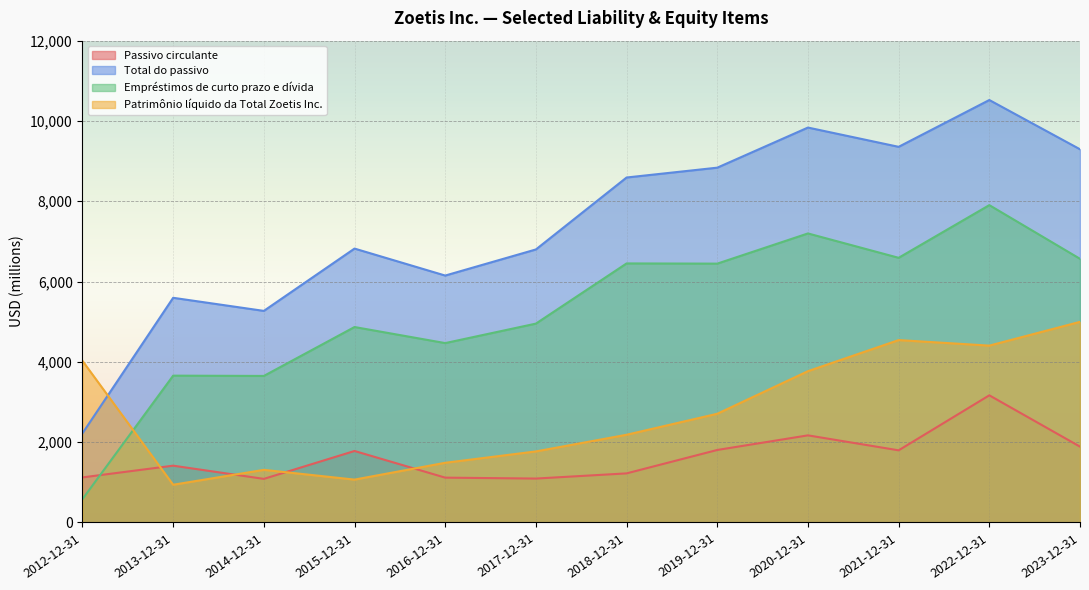

How many interior local peaks does the Passivo circulante series have?

4